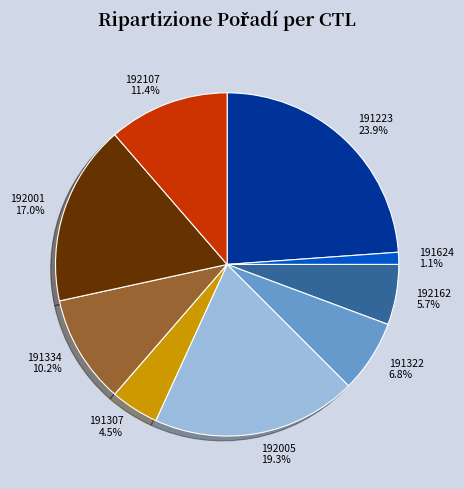

Is 191624 the majority of the pie?

No